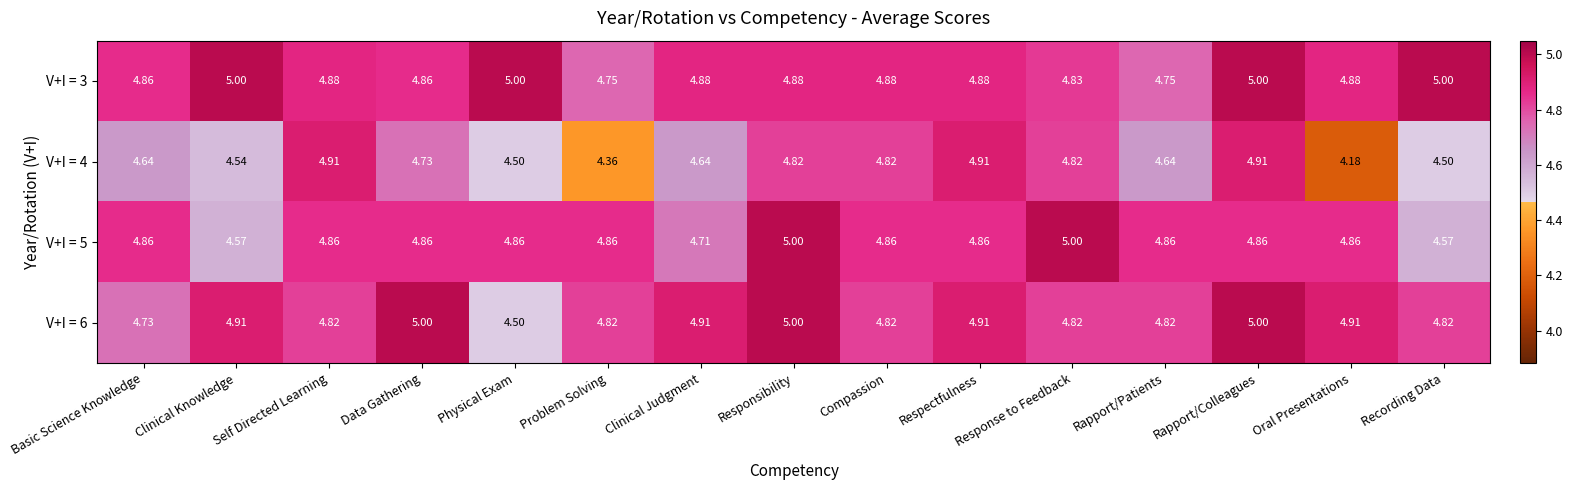

At how many categories does at least one series exceed 4?

15